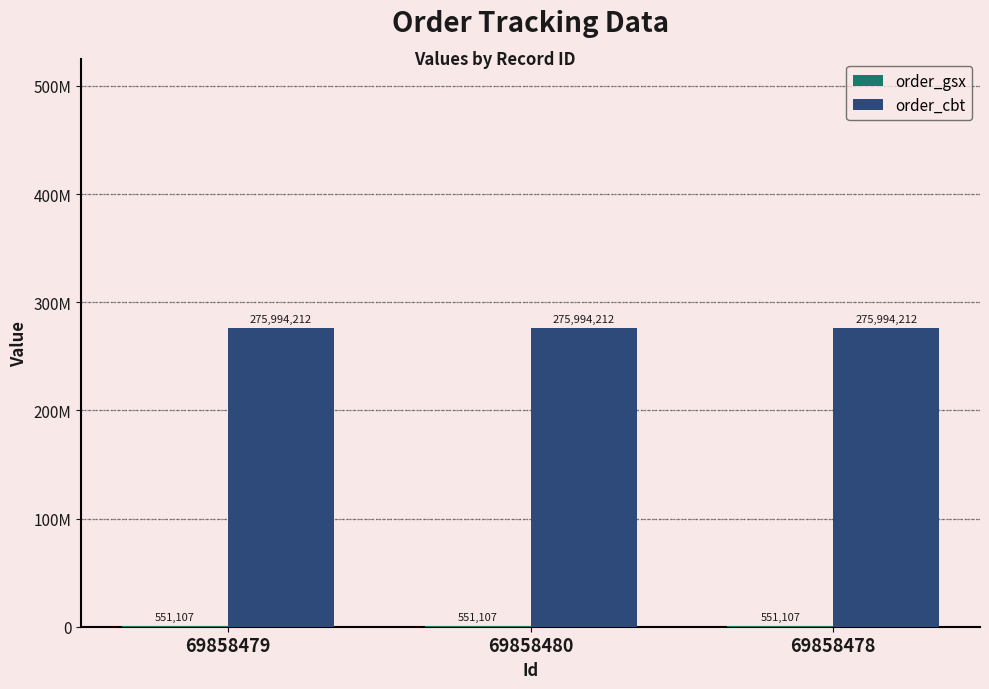

Between 69858479 and 69858478, which series saw the biggest shift?

order_gsx